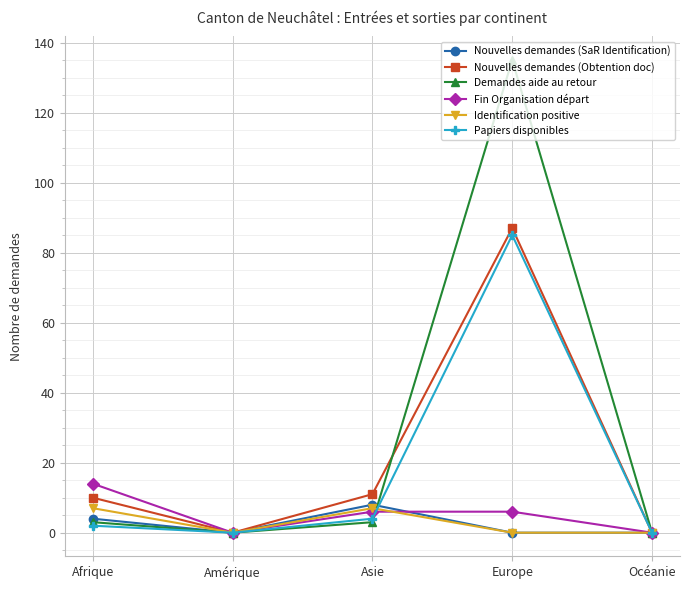

Which category has the highest value across all series?

Europe